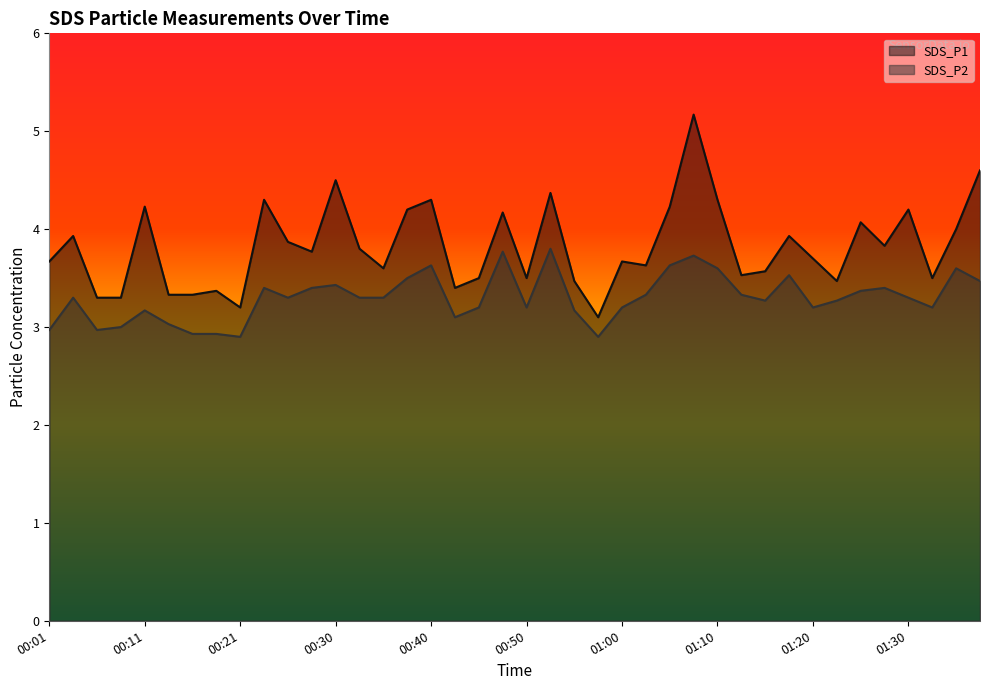

What is the value of the SDS_P1 point at the 4th from the left?

3.3